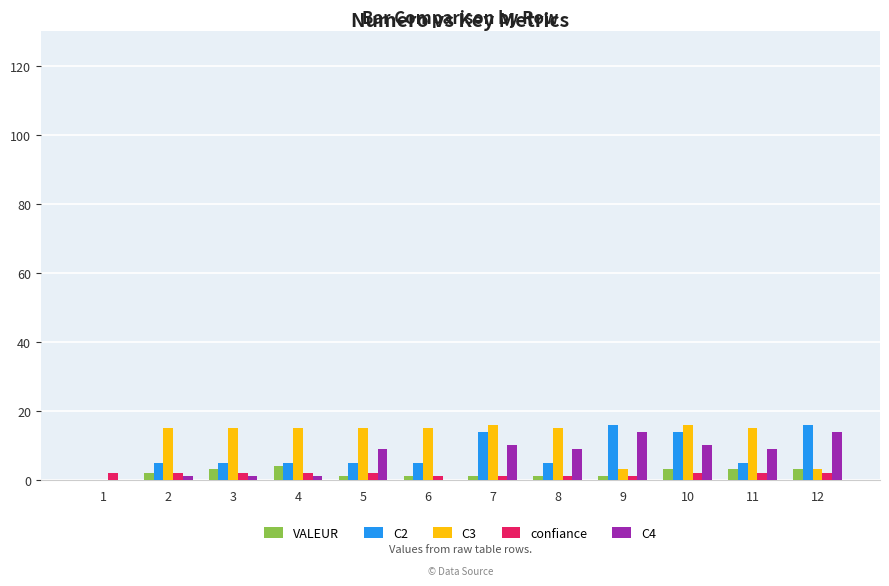

Which series has the largest total across all categories?

C3